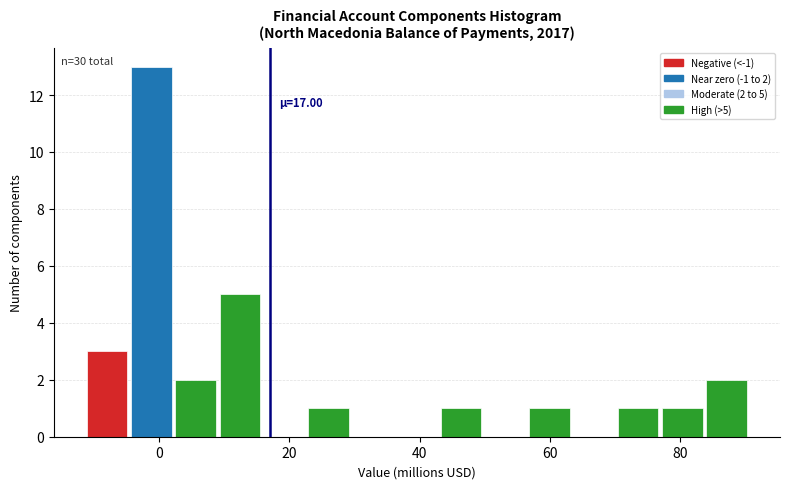

Read against the x-axis, roughly where is the centre of the tallest bar?

-2